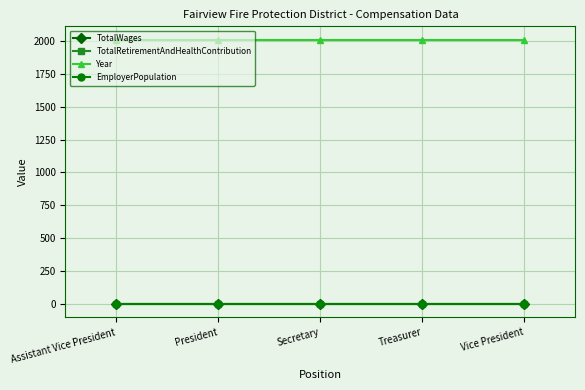

Which category has the lowest value in the EmployerPopulation series?

Assistant Vice President